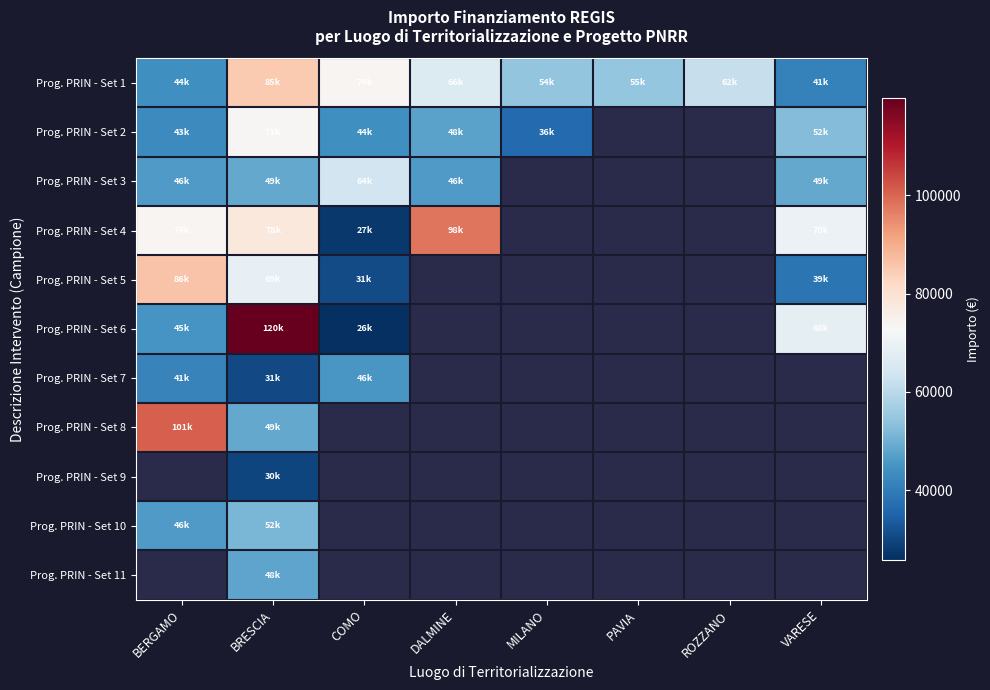

What is the maximum value shown in the chart?

119783.4